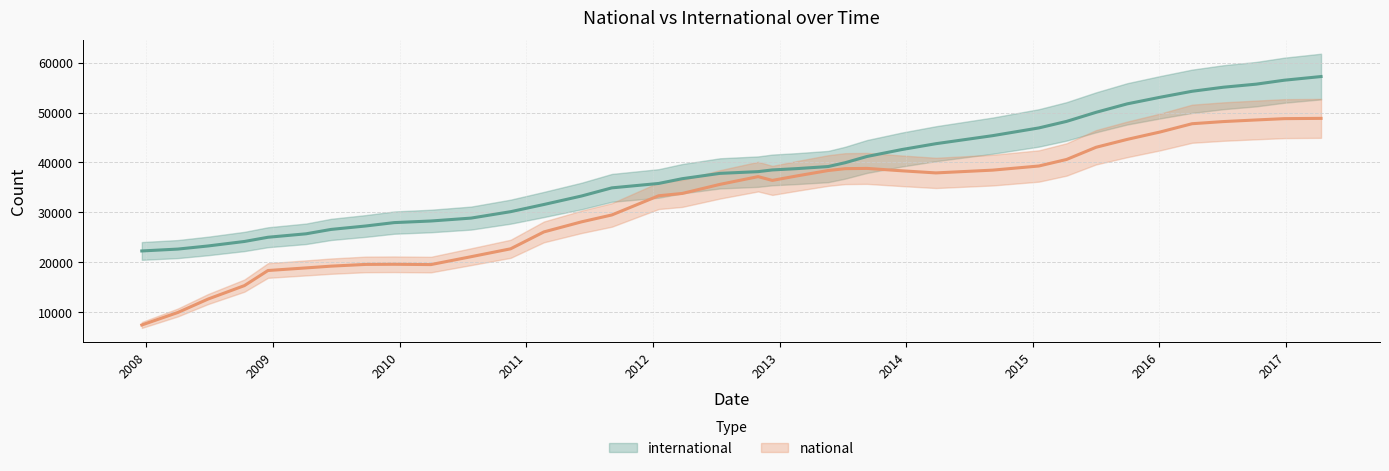

How many lines are shown in the chart?

2